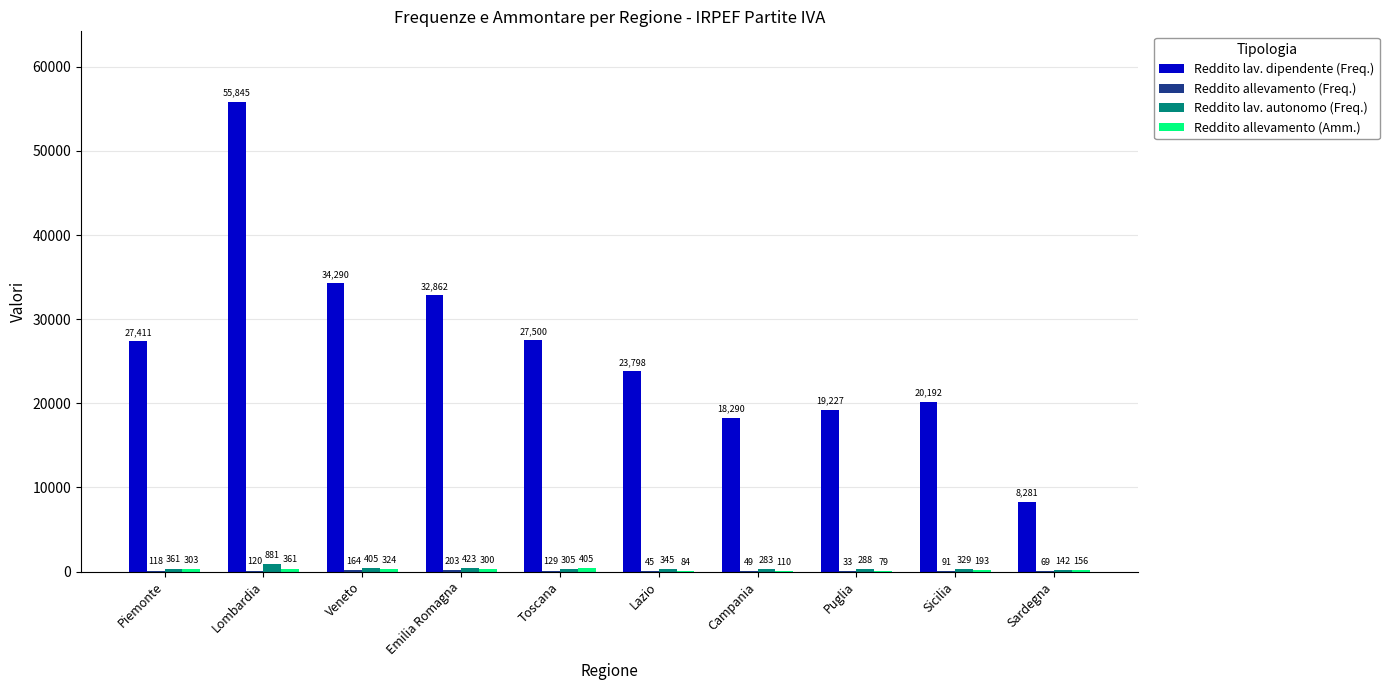

Which series has the largest total across all categories?

Reddito lav. dipendente (Freq.)